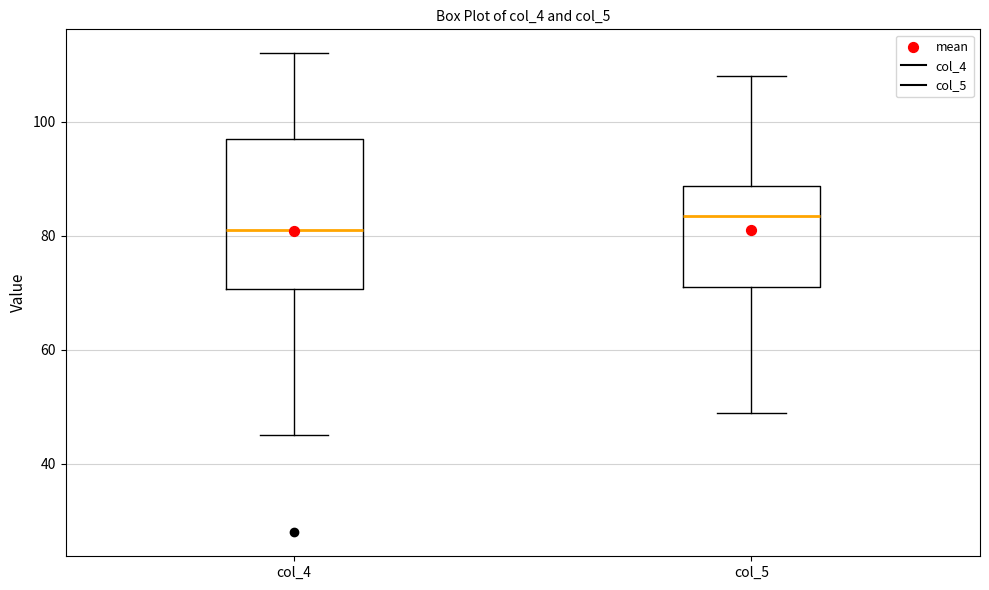

Which box has the lowest median line?

col_4